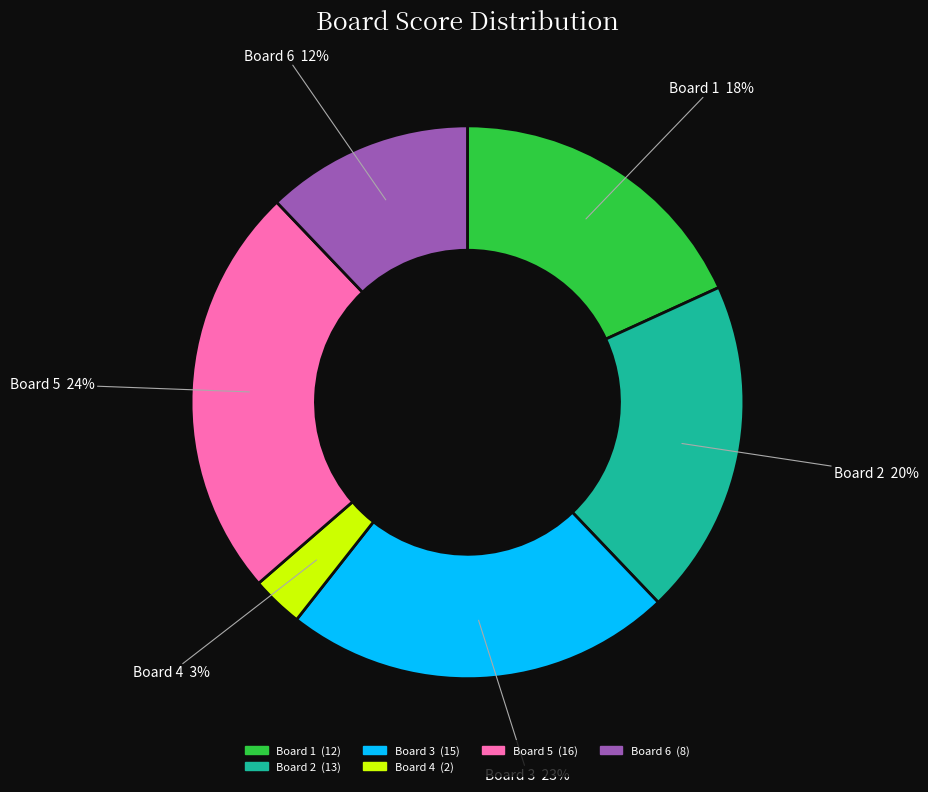

To the nearest percent, what portion does Board 5 represent?

24%